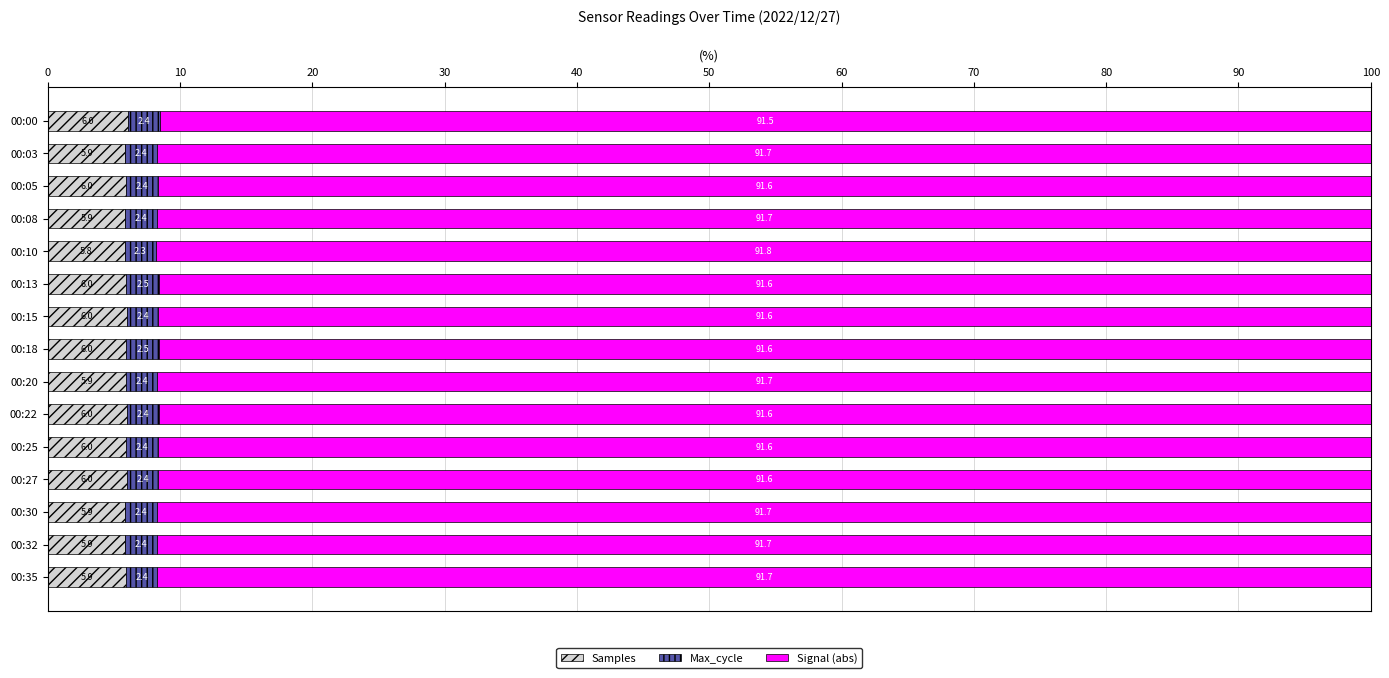

At which label is Samples closest to 5?

00:10